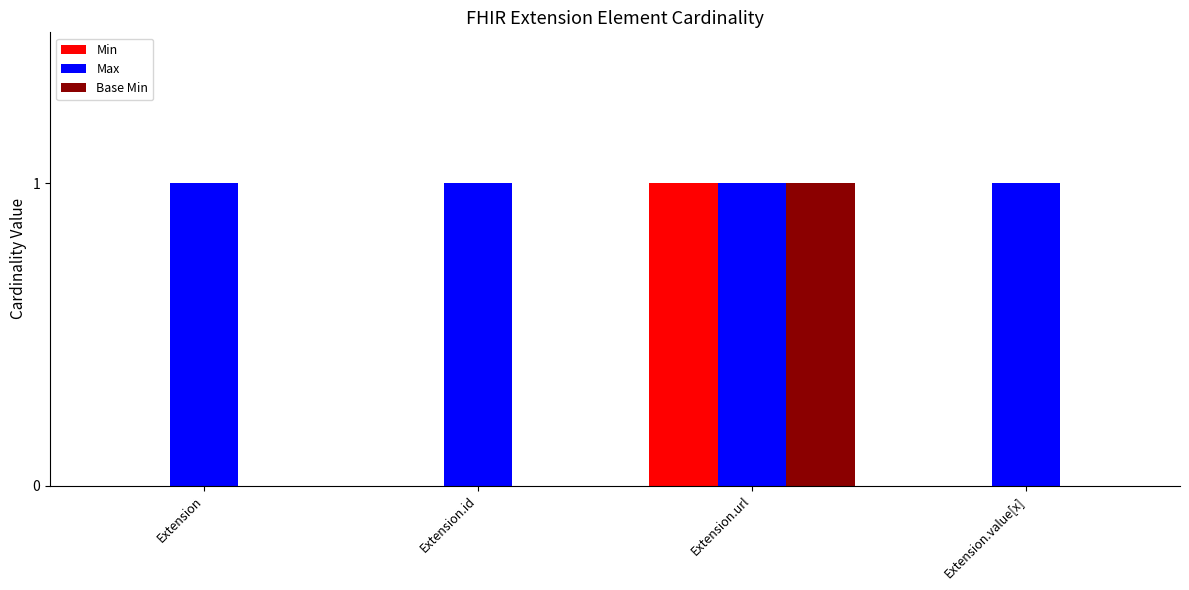

Reading left to right, extract all data points from this chart.

Min: 0	0	1	0
Max: 1	1	1	1
Base Min: 0	0	1	0